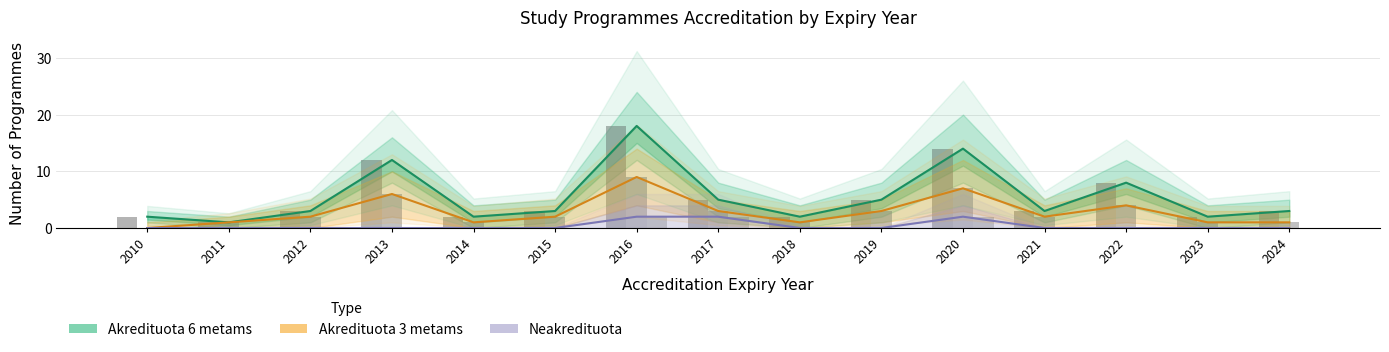

Where is Akredituota 6 metams nearest to the value 9?

2022